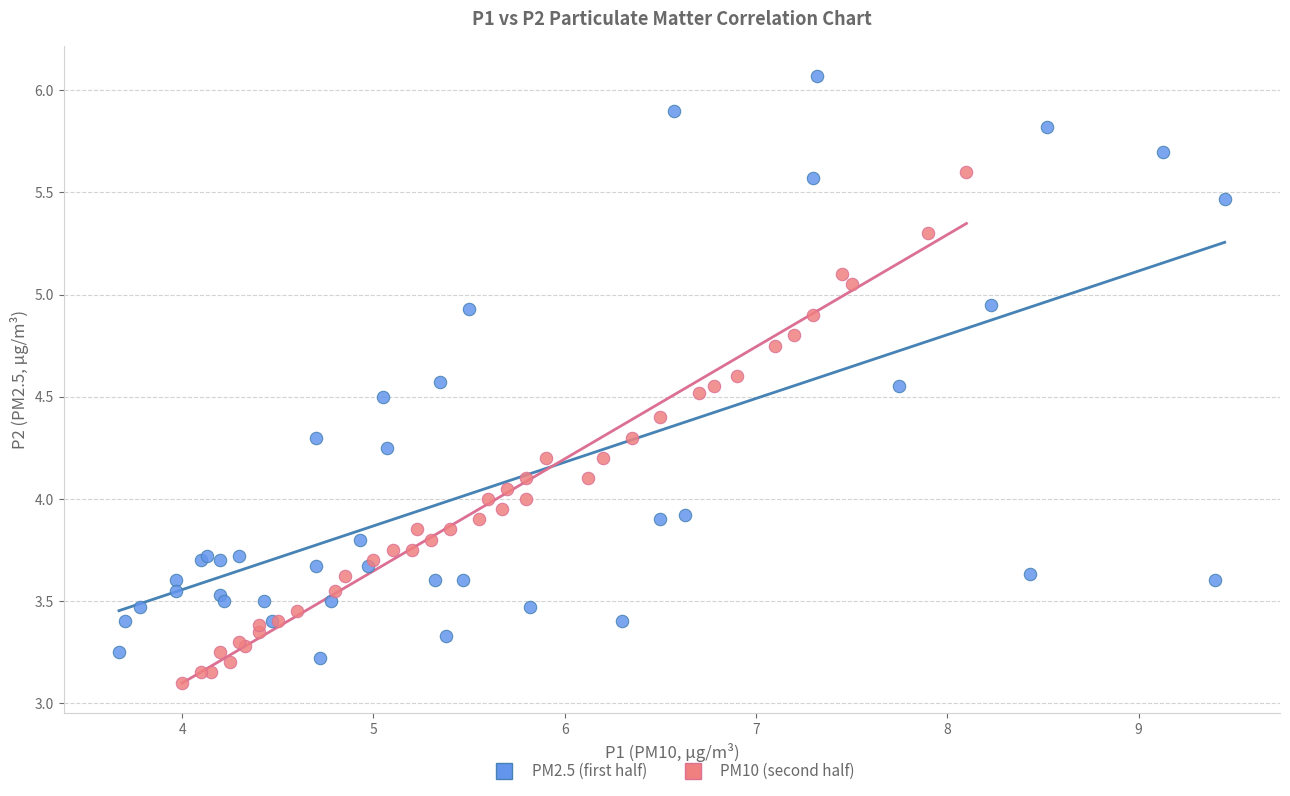

What are all the series names shown in the legend?

PM2.5 (first half), PM10 (second half)